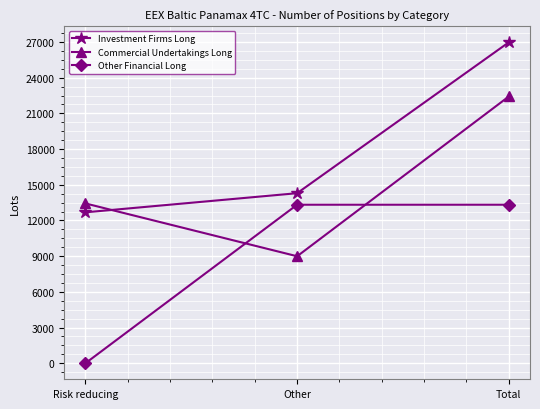

How many lines are shown in the chart?

3